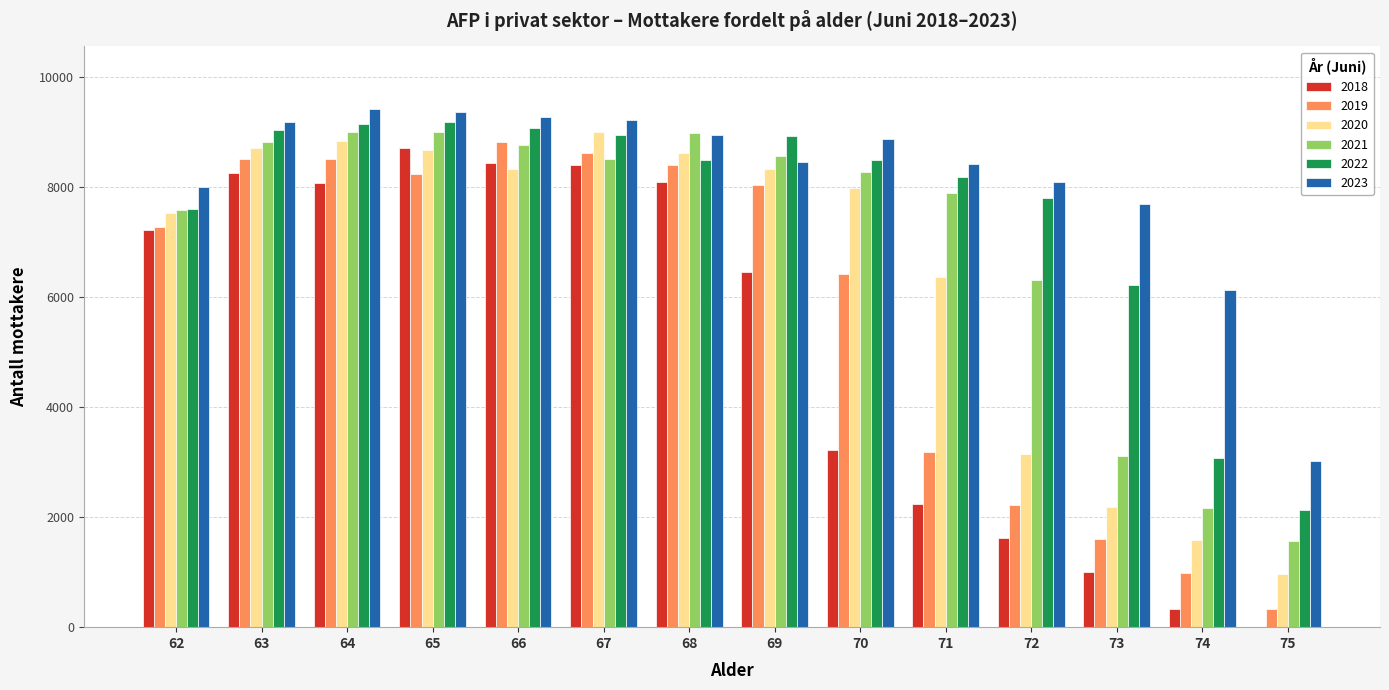

Is it true that 2022 equals 5252 at 62?

False